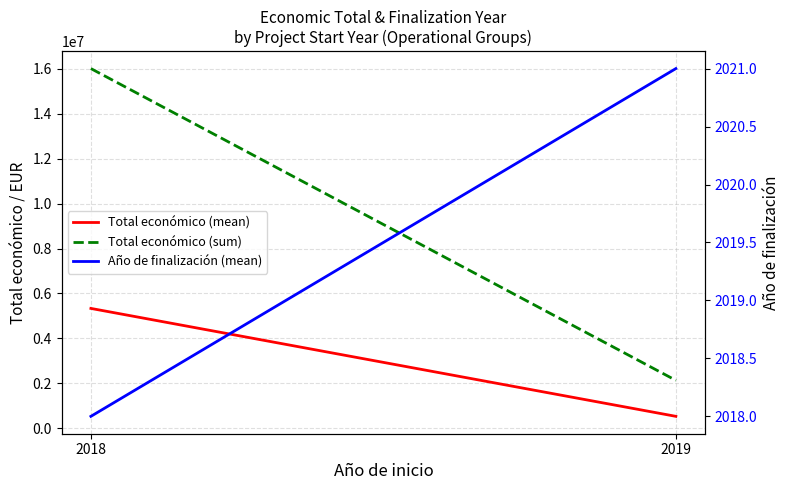

What is the minimum value for Total económico (sum)?

2134593.0